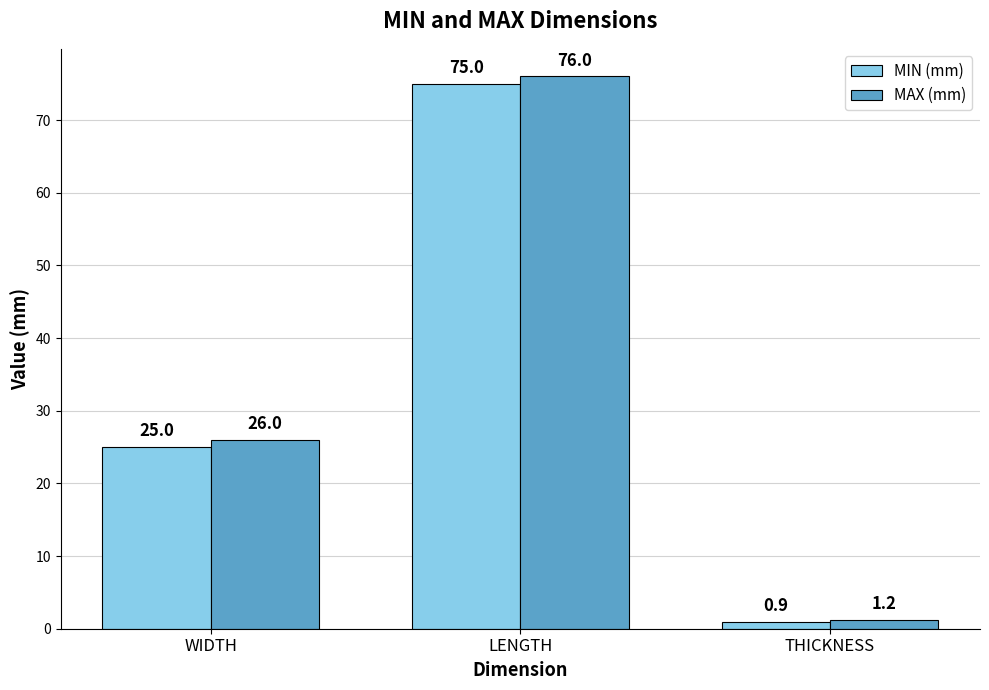

What is the total value across all series at LENGTH?

151.0